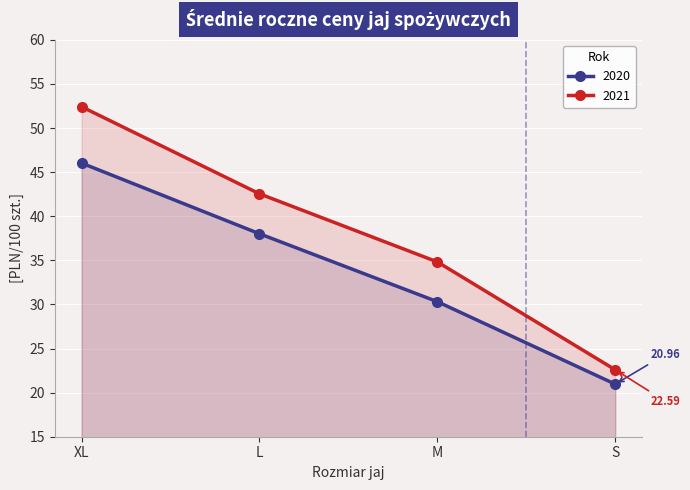

What is the difference between the highest and lowest values at M?

4.5